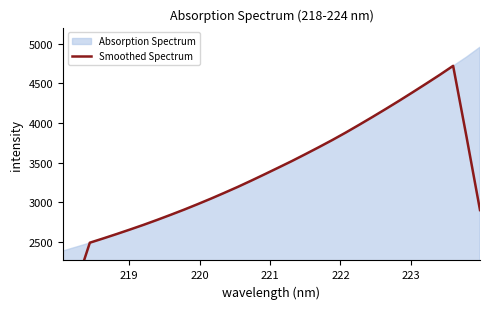

The value at 21 is 5895.3. True or false?

False